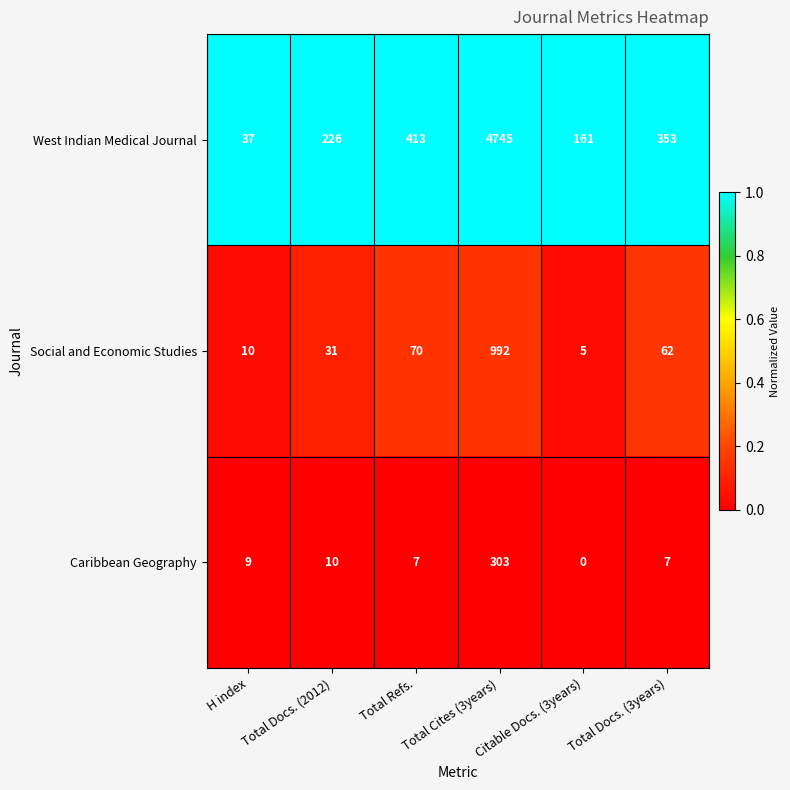

What is the greatest value displayed?

4745